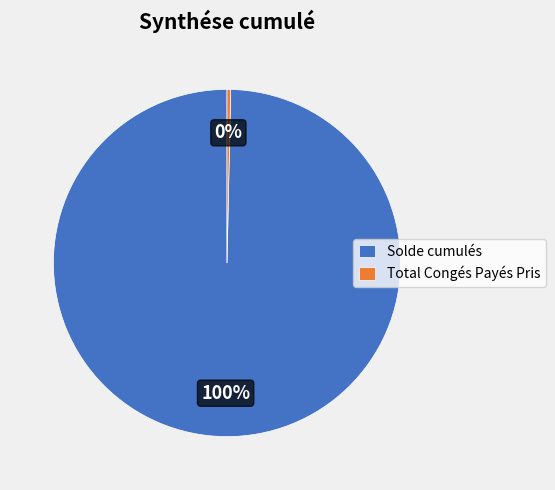

What is the smallest slice in the pie chart?

Total Congés Payés Pris